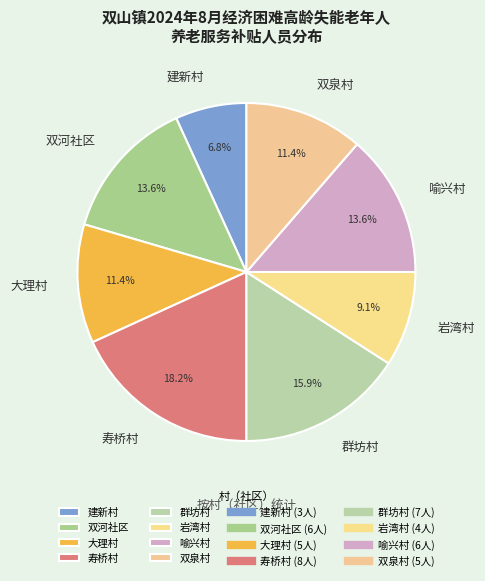

Which slice is the largest?

寿桥村